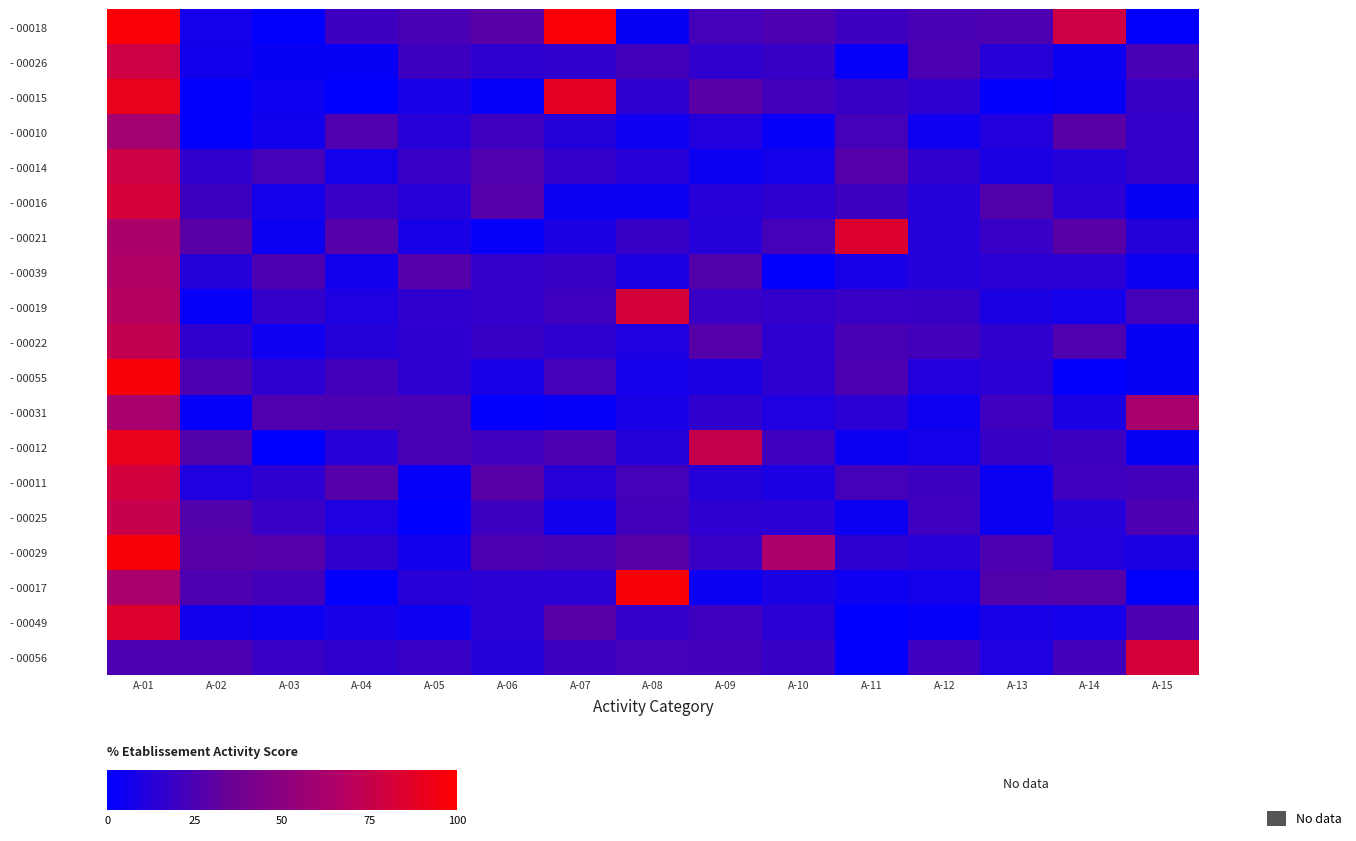

Rank the series at A-14 from highest to lowest value.

- 00018, - 00010, - 00021, - 00017, - 00022, - 00056, - 00011, - 00012, - 00016, - 00039, - 00014, - 00025, - 00029, - 00031, - 00019, - 00049, - 00026, - 00015, - 00055